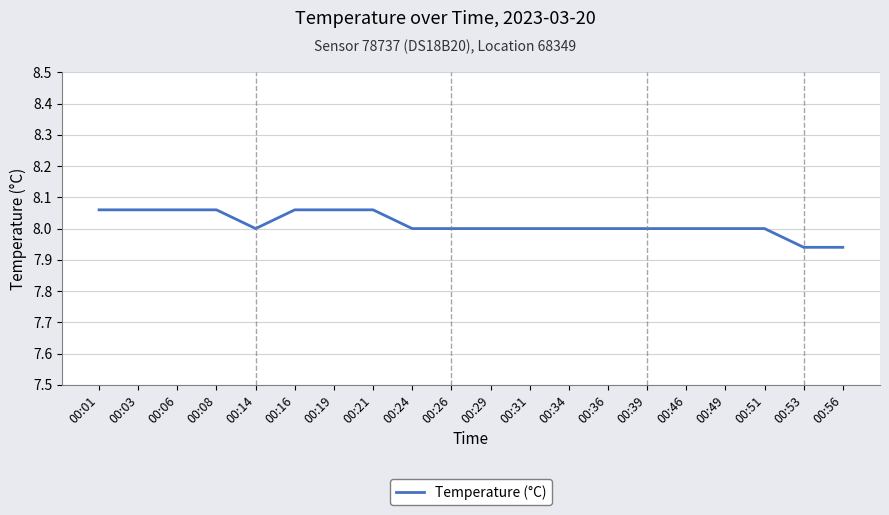

At which label does the data first exceed 8?

00:01